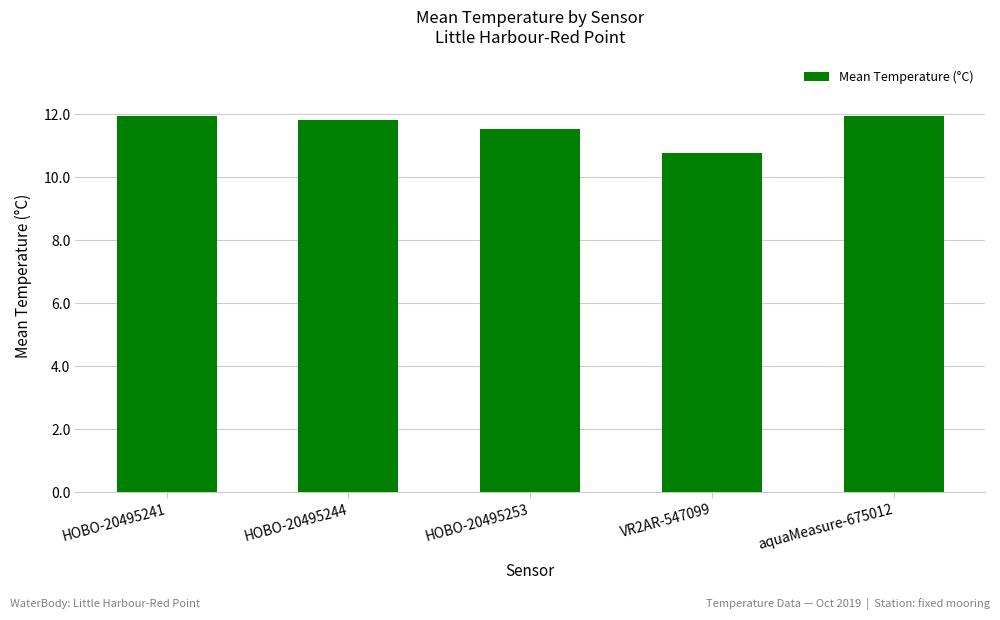

What is the sum of all values?

58.0